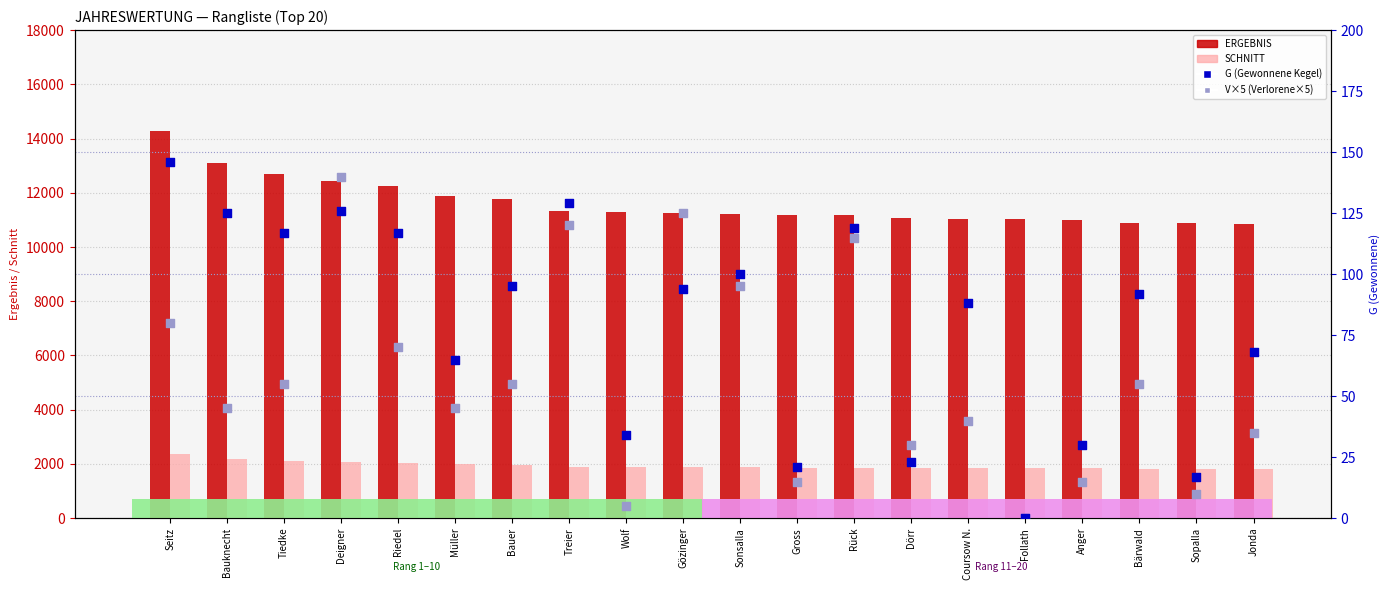

Which series contains the highest Y value?

ERGEBNIS